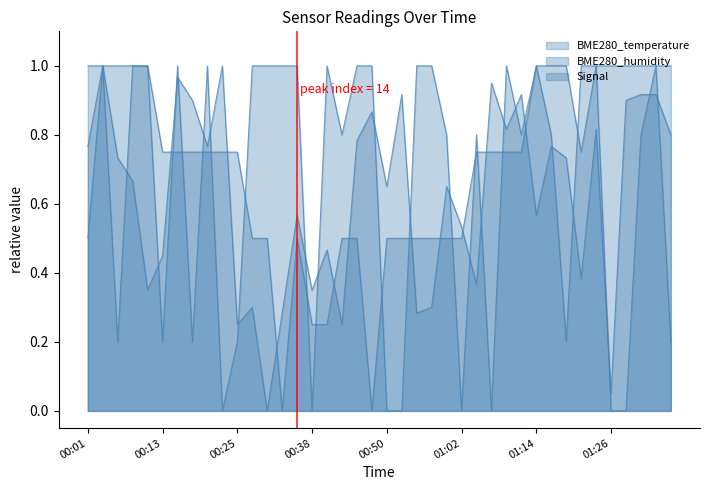

In BME280_temperature, how many points are lower than both neighbors (excluding endpoints)?

3